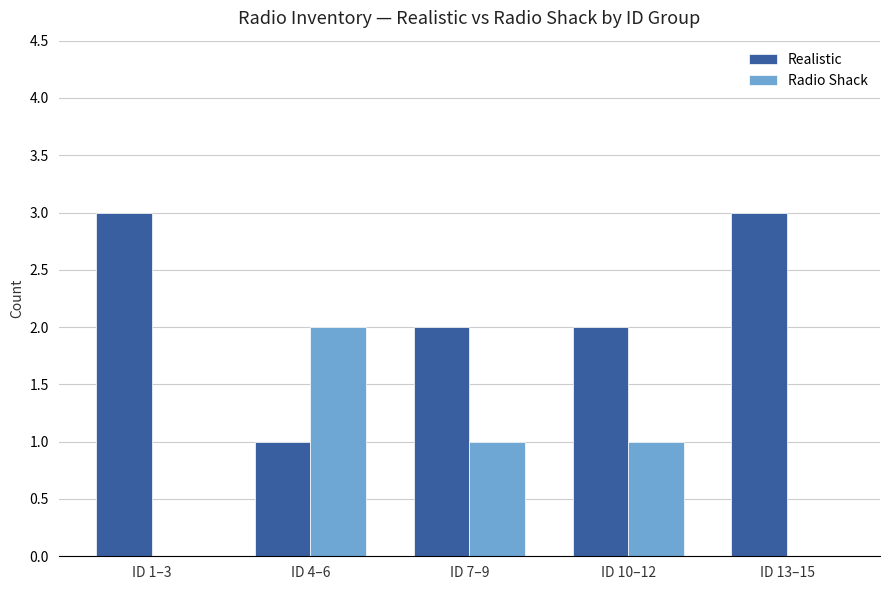

Count the number of data series in this chart.

2